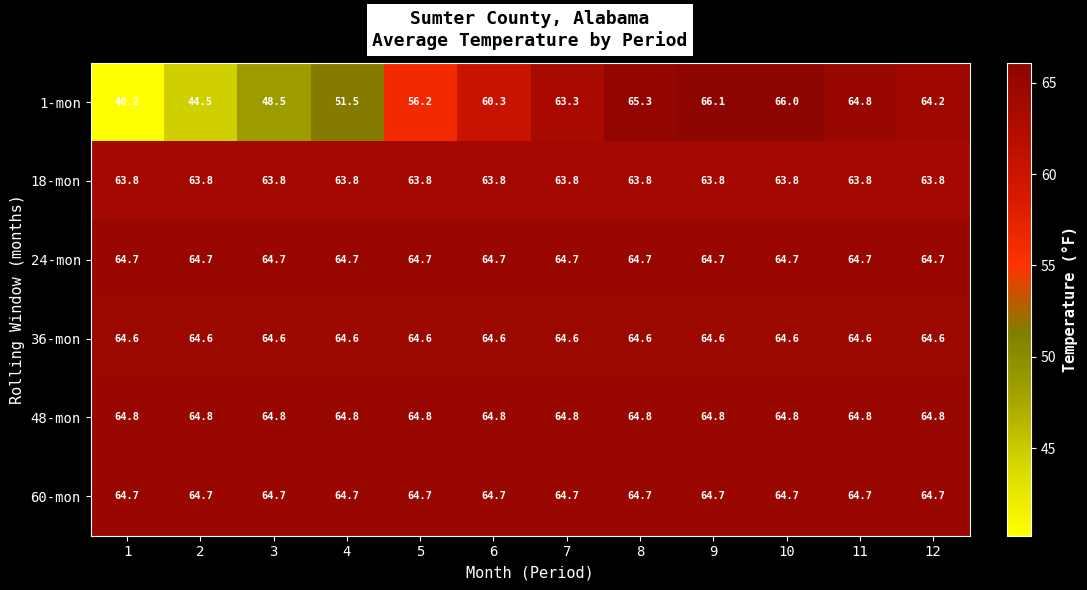

Read the 18-mon value at 8.

63.8